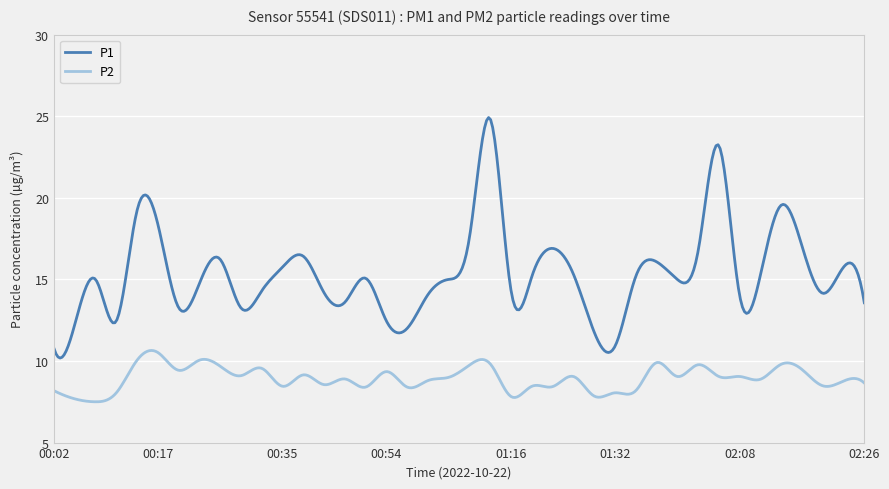

List the series in order of their overall mean, highest first.

P1, P2